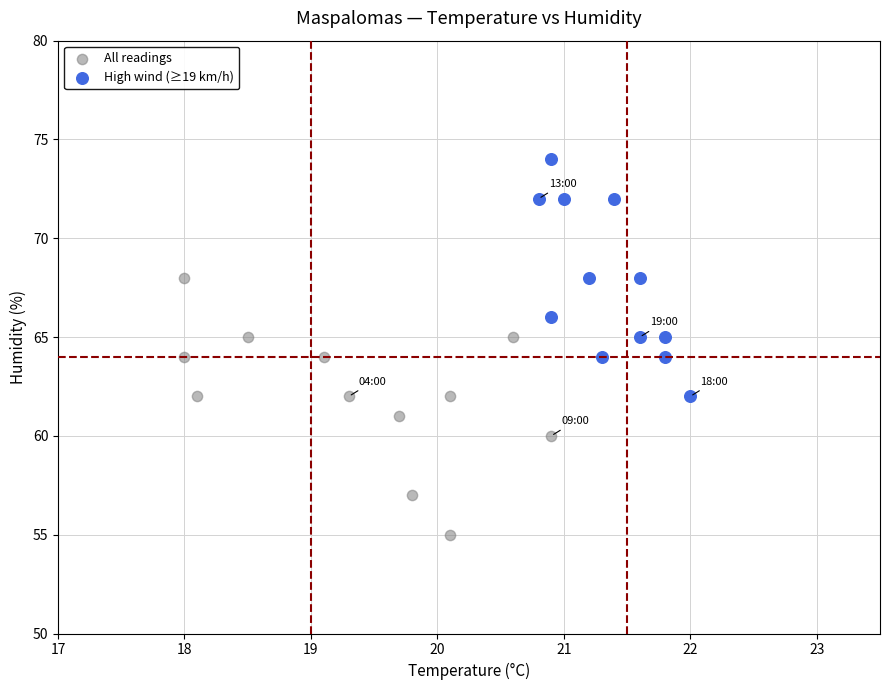

Which series contains the lowest Y value?

All readings